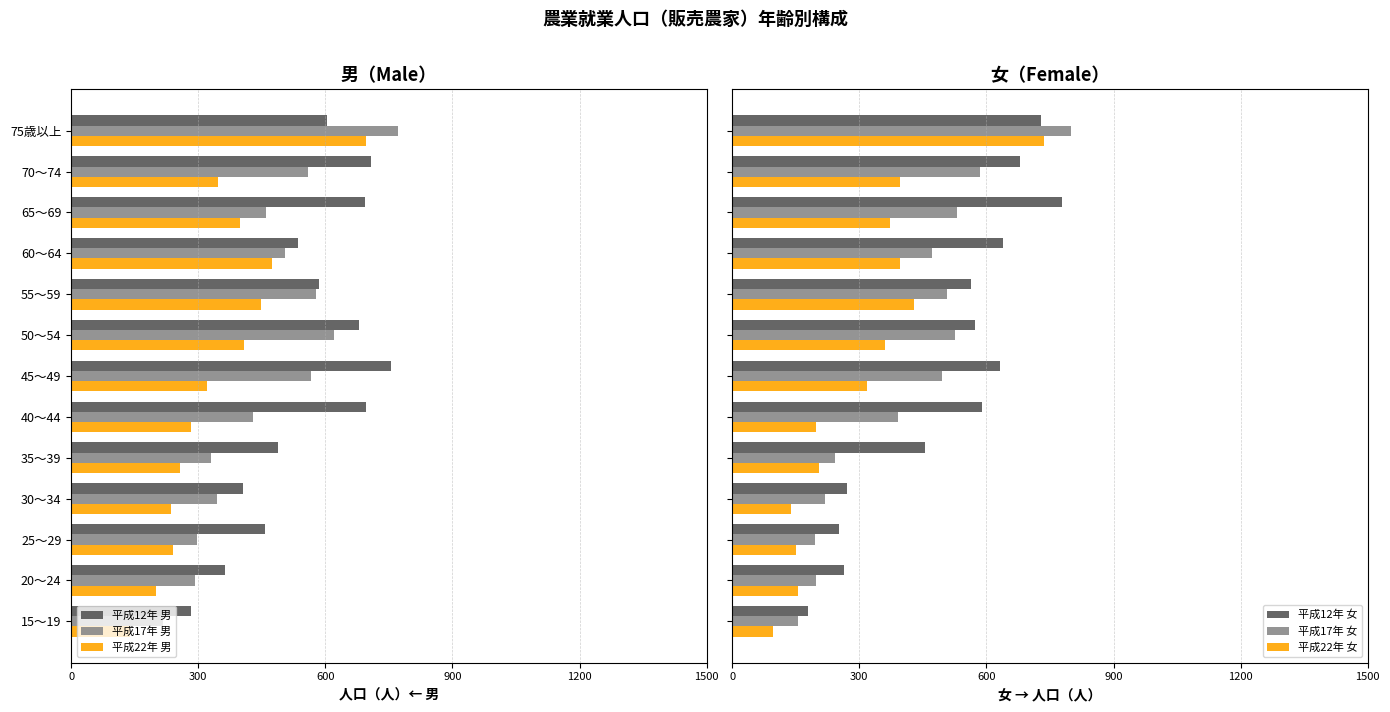

How many bars are there in each group?

6